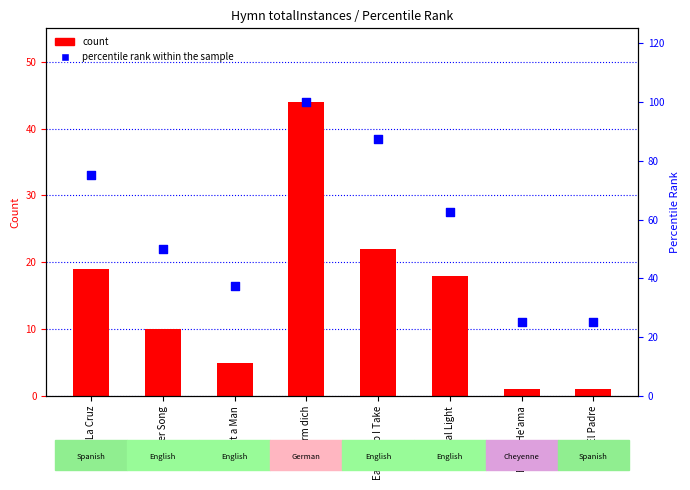

What are all the series names shown in the legend?

count, percentile rank within the sample